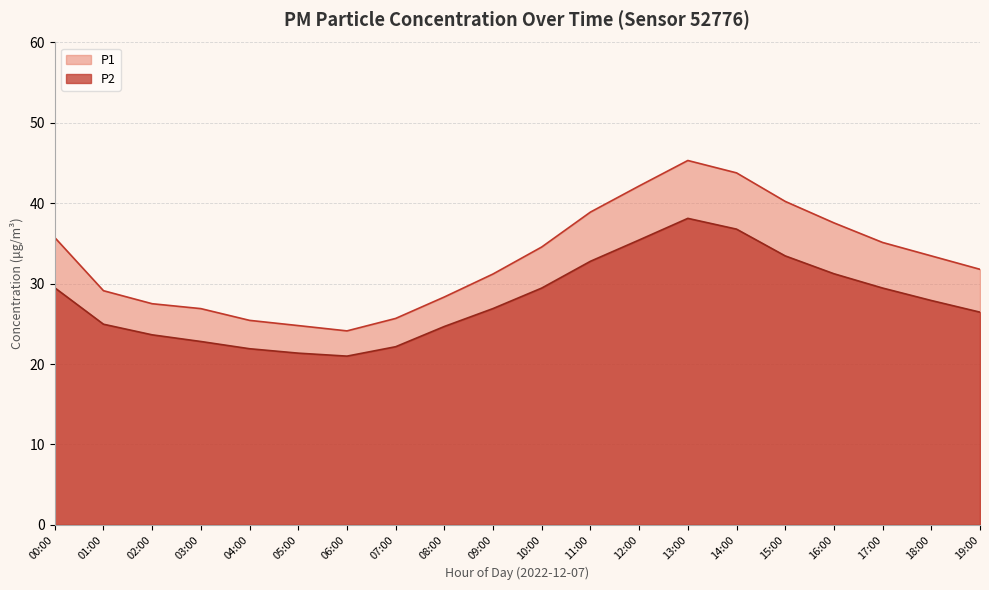

Rank the series at 08:00 from lowest to highest value.

P2, P1